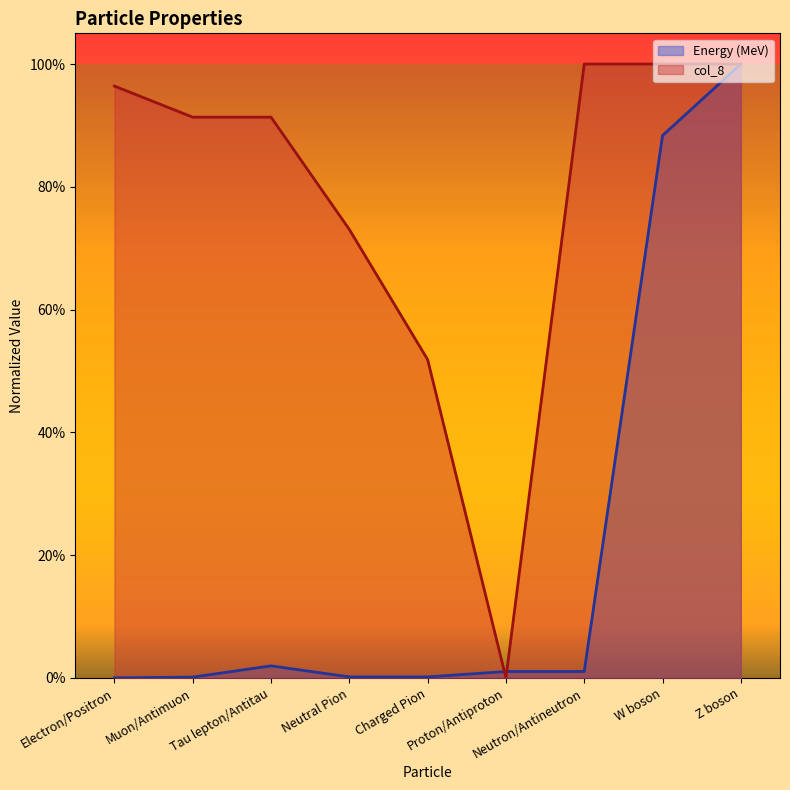

Which series has the largest range (max minus min)?

Energy (MeV)